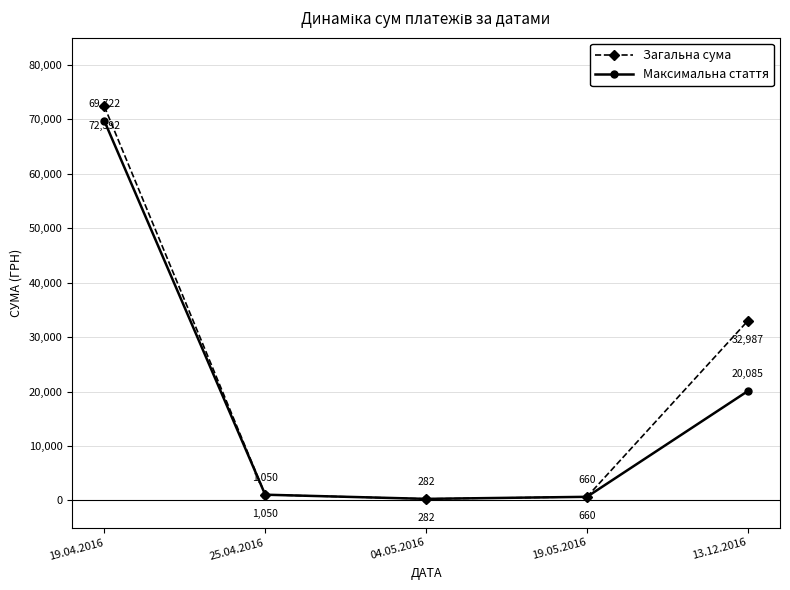

What is the difference between the maximum and second lowest values in the Загальна сума series?

71732.0